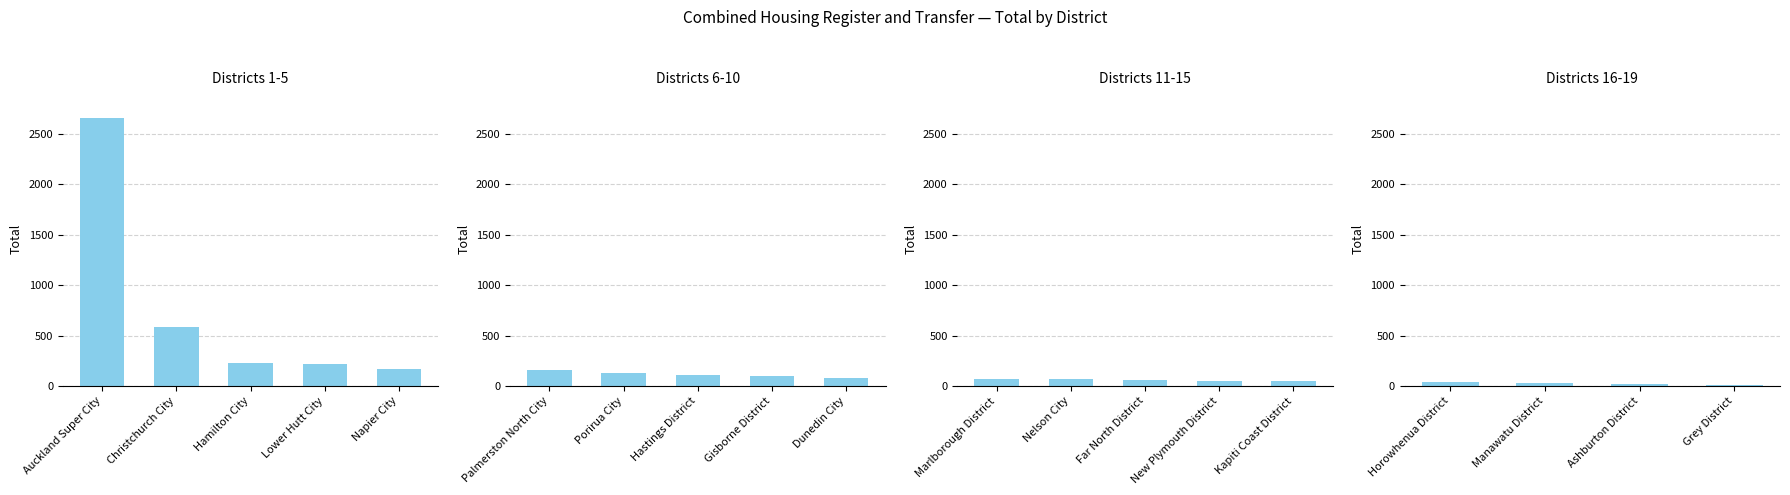

True or false: the data shows 61 at Horowhenua District.

False